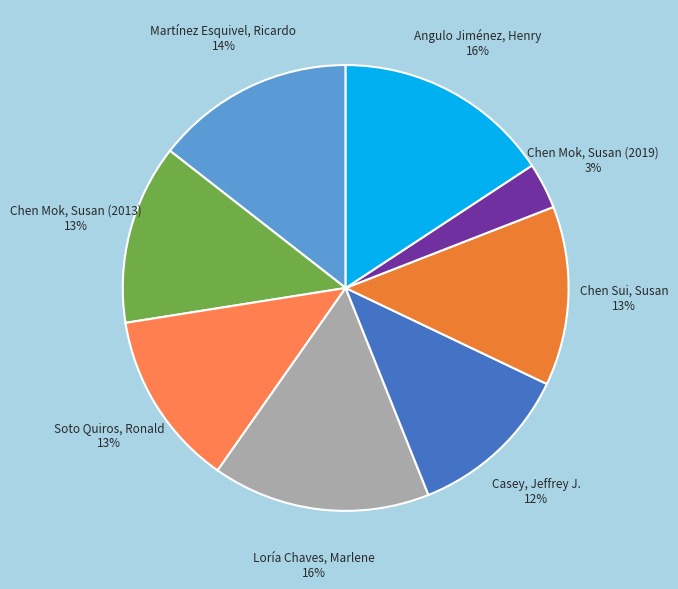

Count the number of slices in the pie.

8